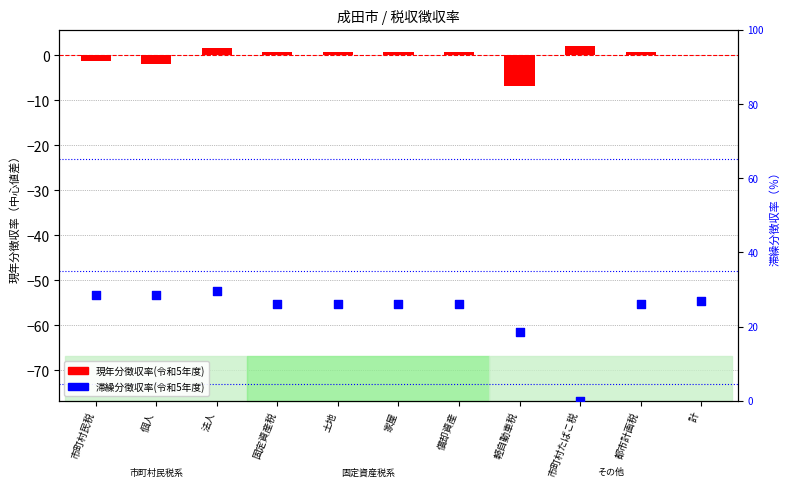

At which category is the sum across all series the highest?

法人